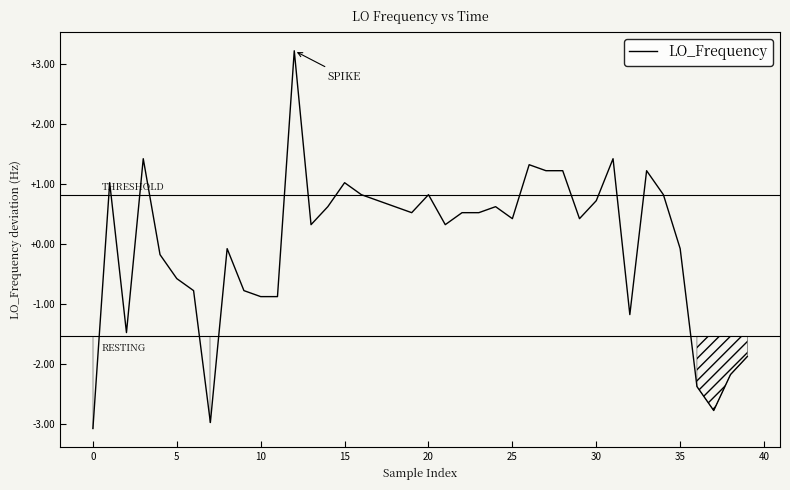

What is the difference between the maximum and minimum values?

6.3